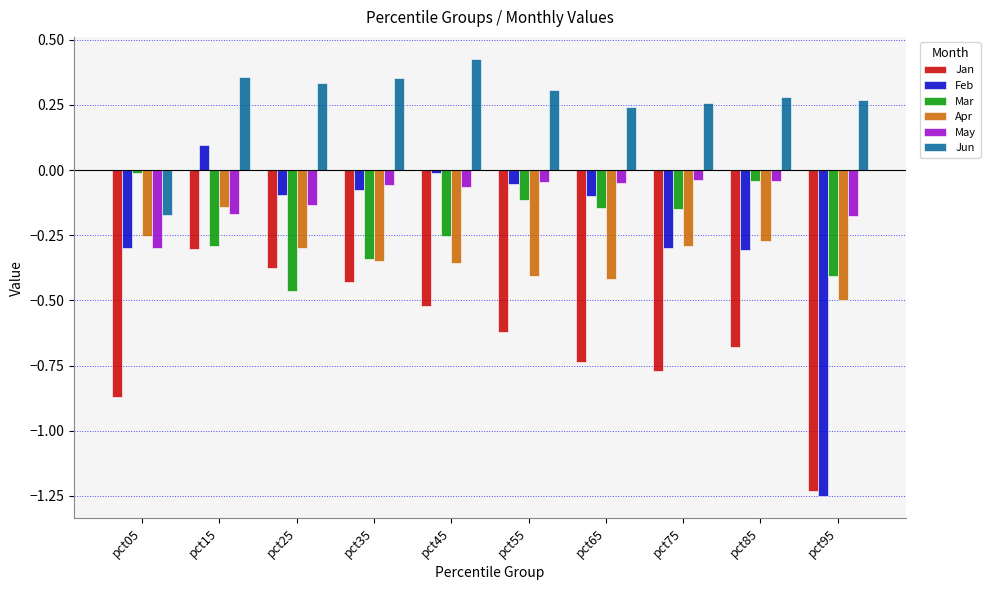

Rank the series by their maximum value, from highest to lowest.

Jun, Feb, Mar, May, Apr, Jan